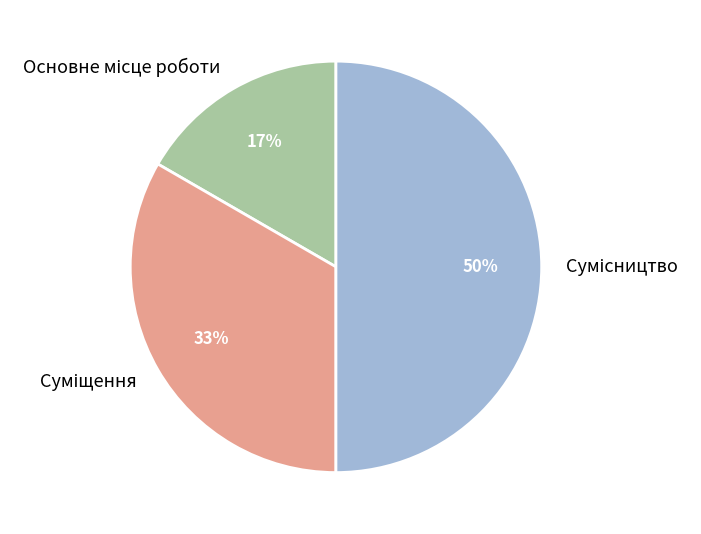

To the nearest percent, what is the difference between the largest and smallest slice percentages?

33%